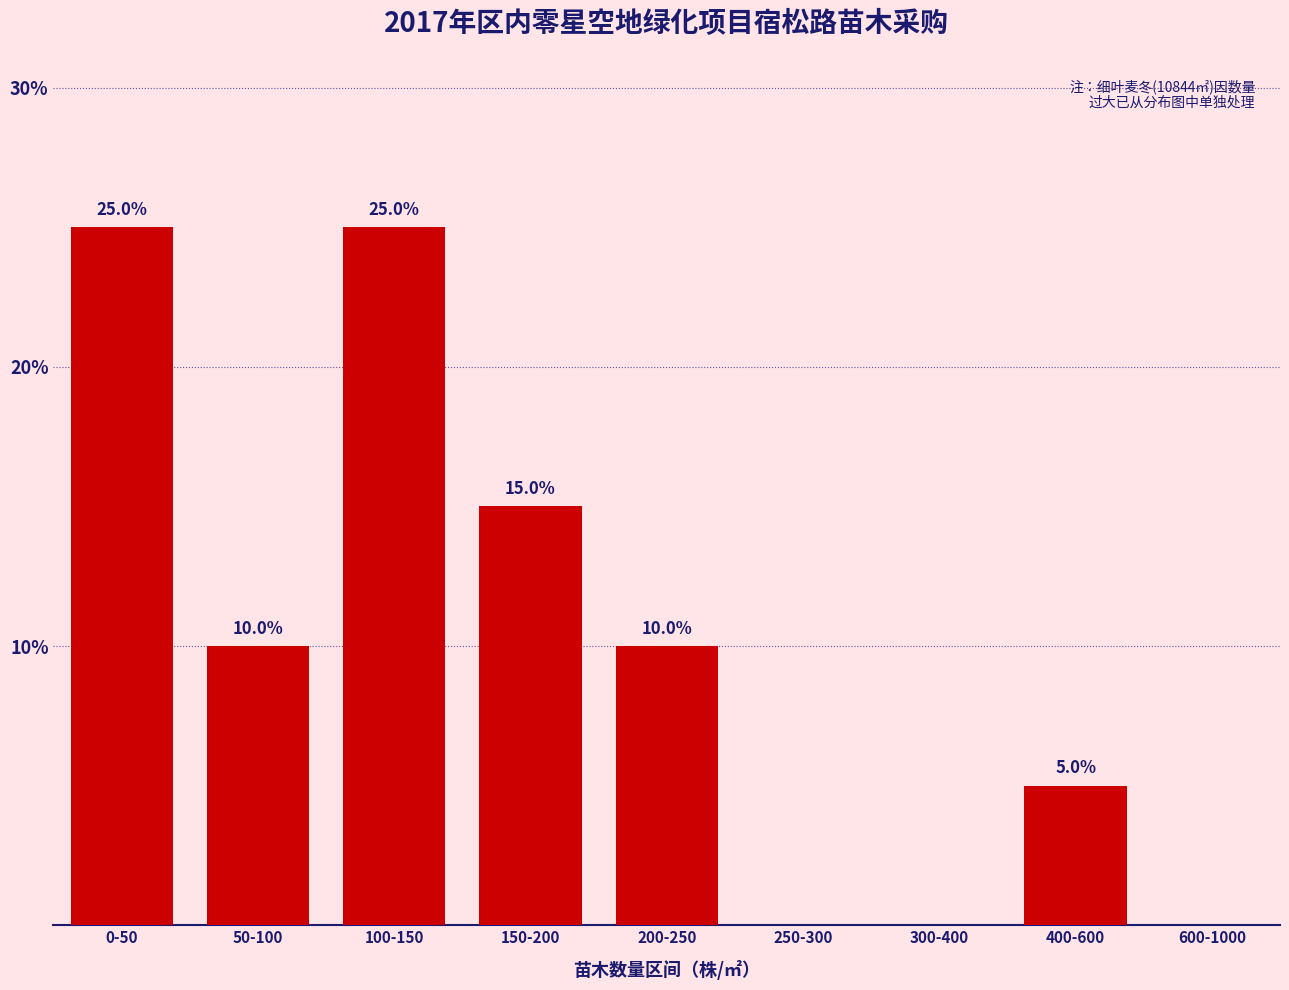

Reading right to left, extract all data points from this chart.

600-1000=0	400-600=5	300-400=0	250-300=0	200-250=10	150-200=15	100-150=25	50-100=10	0-50=25